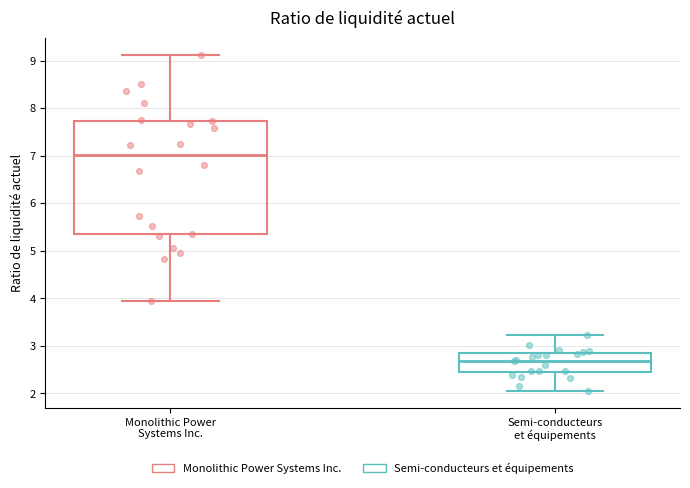

Reading left to right, transcribe this box plot: for each box, give where its median line is, the range the box spans, and where its two whiskers end, as read against the y-axis. The values are not printed on the chart, so give them approximately, as read against the axis.

Monolithic Power Systems Inc.: median 7.0, box 5.3 to 7.7, whiskers 3.9 to 9.1
Semi-conducteurs et équipements: median 2.7, box 2.4 to 2.8, whiskers 2.1 to 3.2